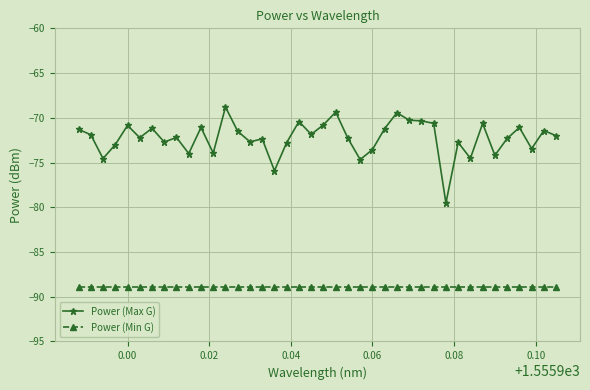

True or false: Power (Max G) has more than 1 points higher than both neighbors.

True